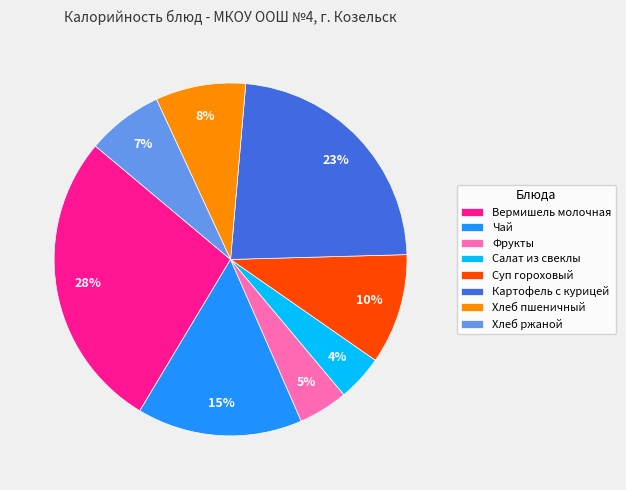

Combined, do Фрукты and Хлеб пшеничный account for over 50%?

No